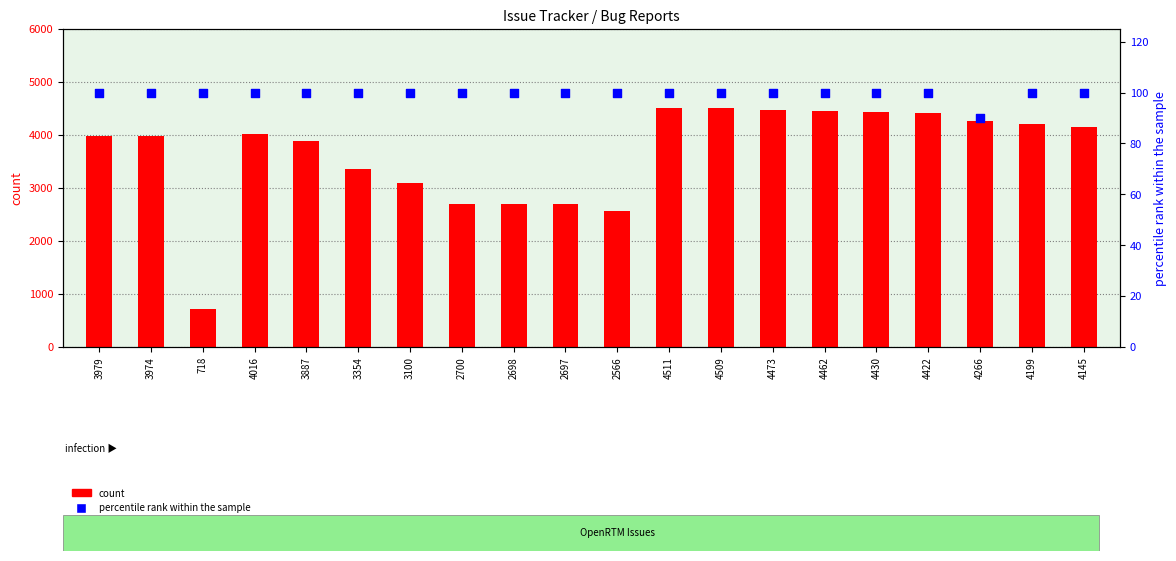

Which series contains the lowest Y value?

percentile rank within the sample